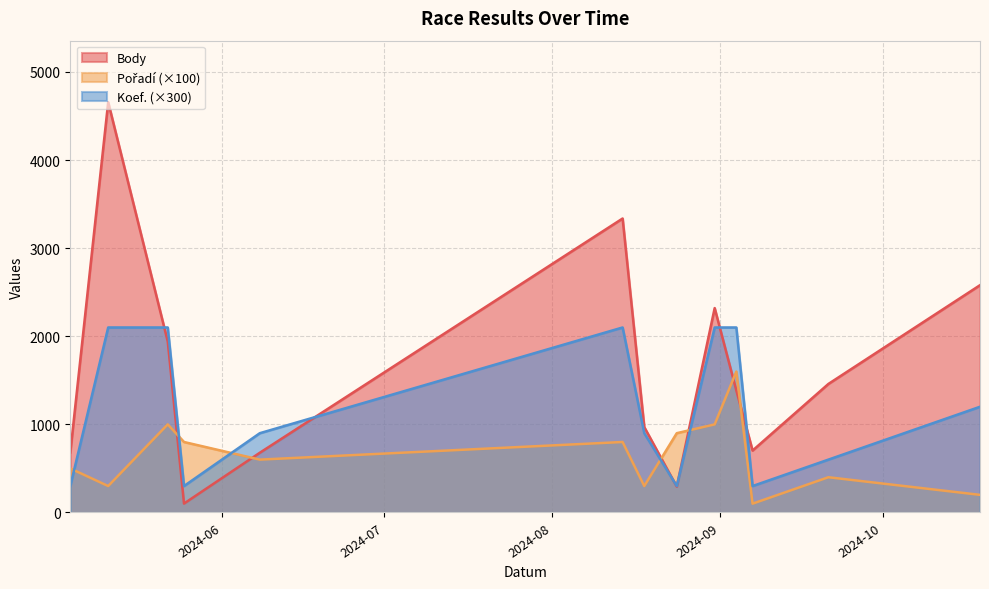

Reading right to left, extract all data points from this chart.

Body: 2024-10-19=2580	2024-09-21=1459	2024-09-07=703	2024-09-04=1385	2024-08-31=2320	2024-08-24=293	2024-08-18=969	2024-08-14=3337	2024-06-08=678	2024-05-25=101	2024-05-22=1940	2024-05-11=4657	2024-05-04=681
Pořadí: 2024-10-19=200	2024-09-21=400	2024-09-07=100	2024-09-04=1600	2024-08-31=1000	2024-08-24=900	2024-08-18=300	2024-08-14=800	2024-06-08=600	2024-05-25=800	2024-05-22=1000	2024-05-11=300	2024-05-04=500
Koef.: 2024-10-19=1200	2024-09-21=600	2024-09-07=300	2024-09-04=2100	2024-08-31=2100	2024-08-24=300	2024-08-18=900	2024-08-14=2100	2024-06-08=900	2024-05-25=300	2024-05-22=2100	2024-05-11=2100	2024-05-04=300